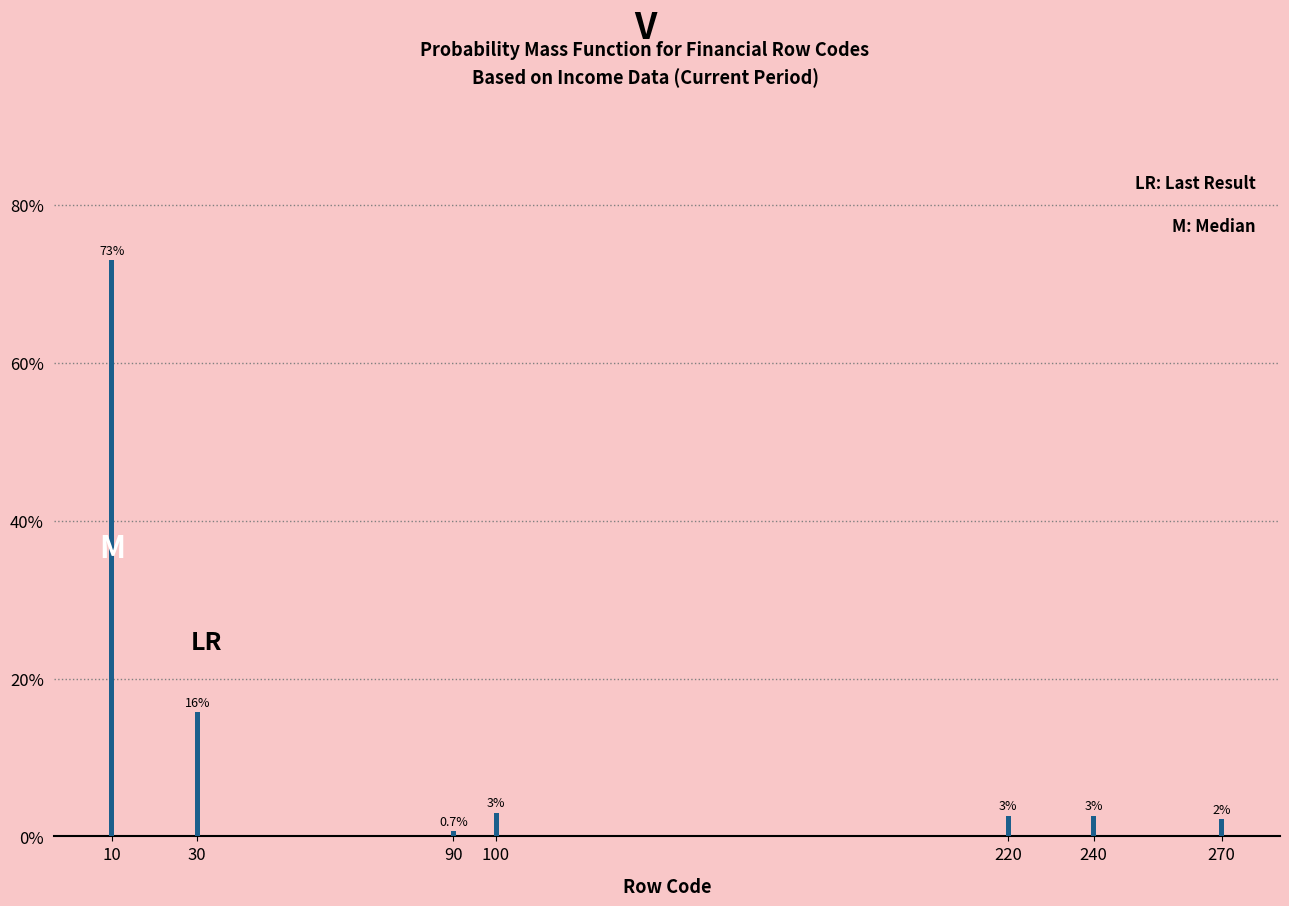

Between 100 and 10, which is larger?

10